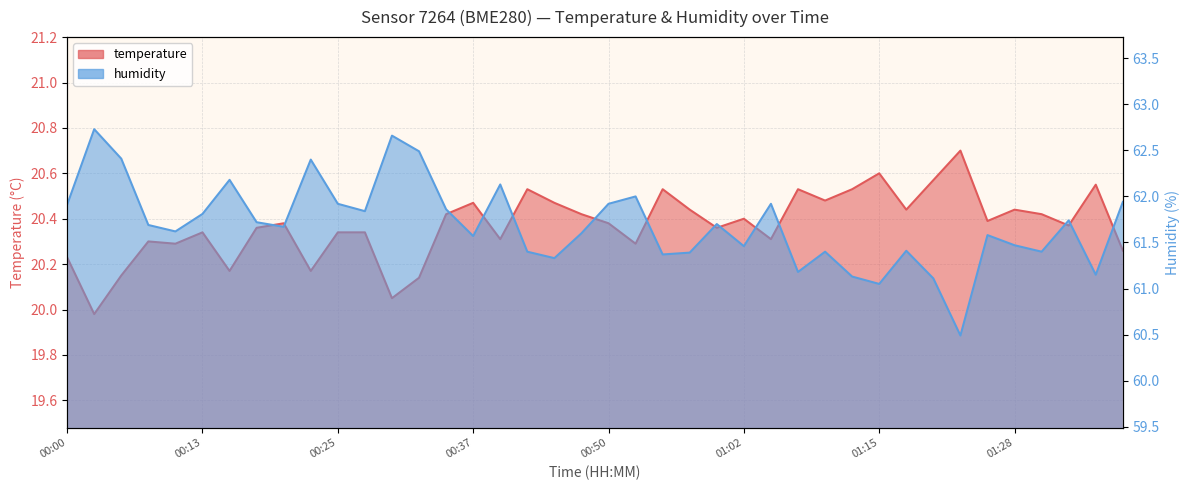

Where is temperature nearest to the value 20?

00:03